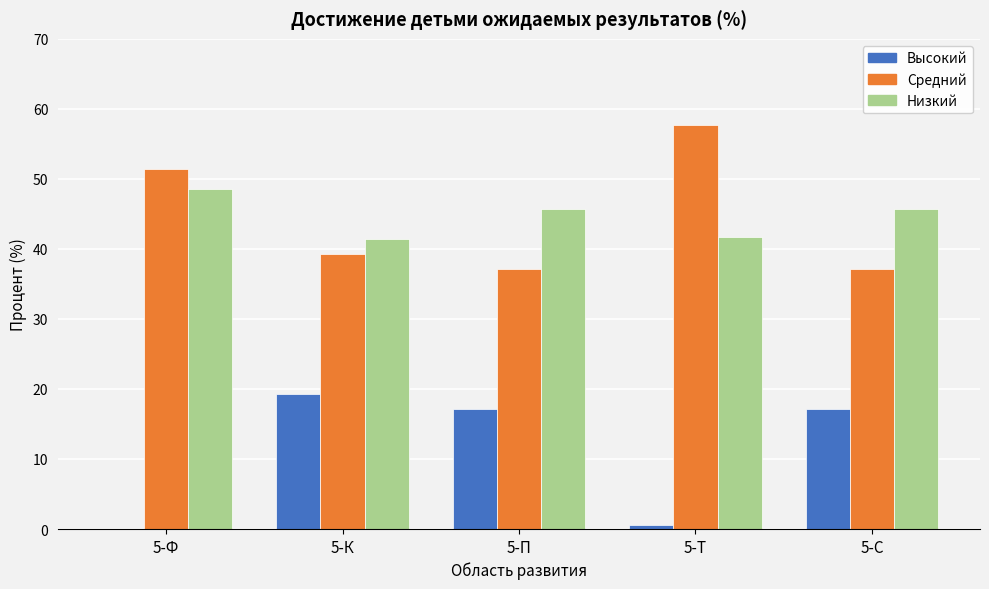

Reading left to right, transcribe all the data shown in this chart.

Высокий: 5-Ф=0.0	5-К=19.3	5-П=17.1	5-Т=0.6	5-С=17.1
Средний: 5-Ф=51.4	5-К=39.3	5-П=37.1	5-Т=57.7	5-С=37.1
Низкий: 5-Ф=48.6	5-К=41.4	5-П=45.7	5-Т=41.7	5-С=45.7